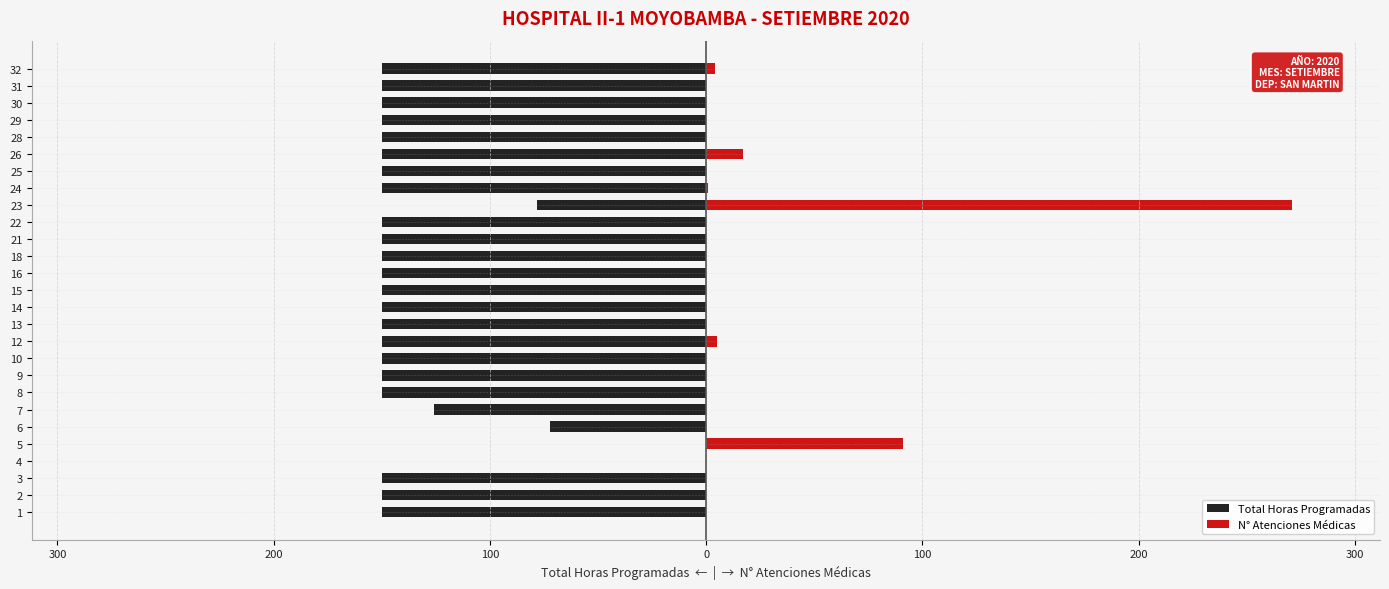

How many bars are there in each group?

2